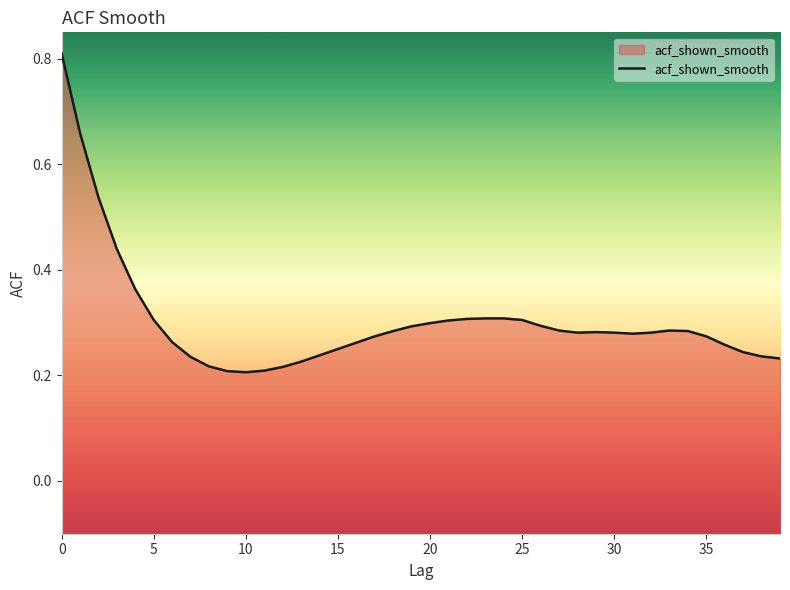

The chart shows a value of 0.5 at 33. True or false?

False